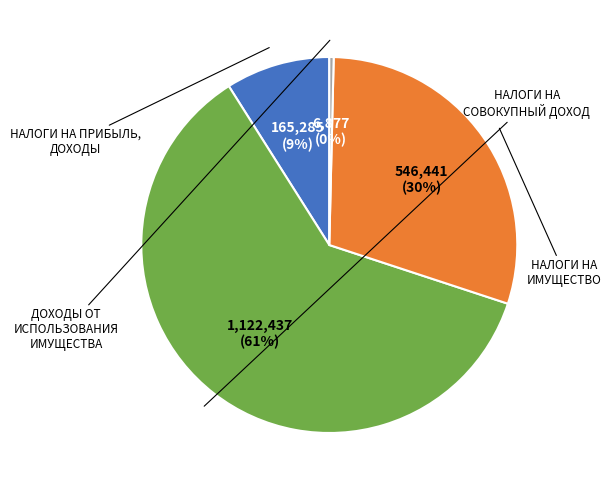

To the nearest percent, what is the average slice percentage?

25%